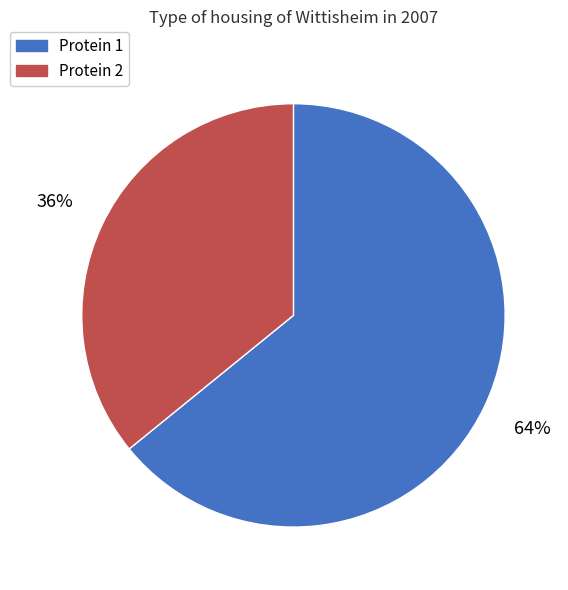

To the nearest percent, what is the average slice percentage?

50%